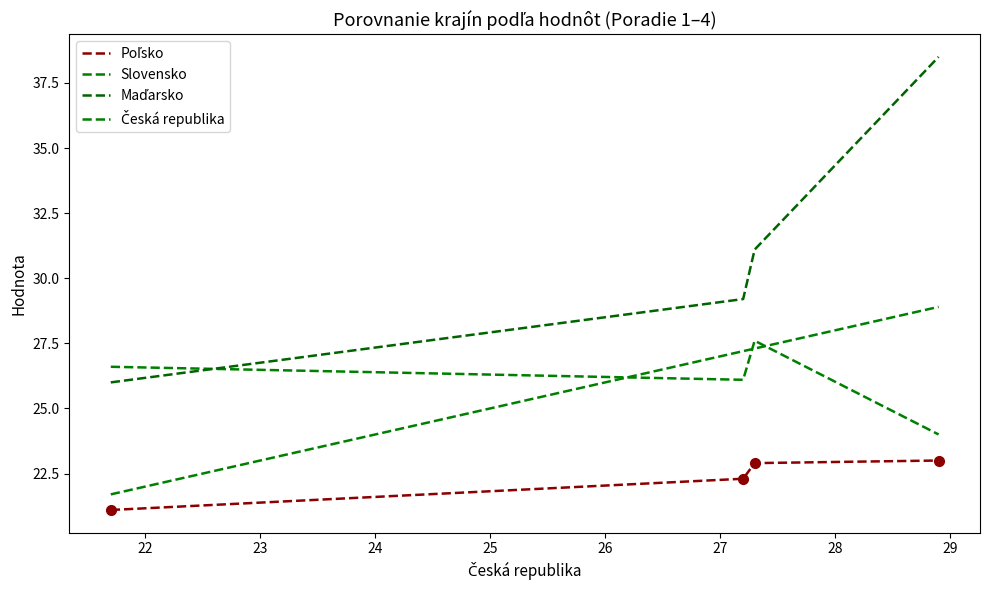

What is the maximum value for Česká republika?

28.9